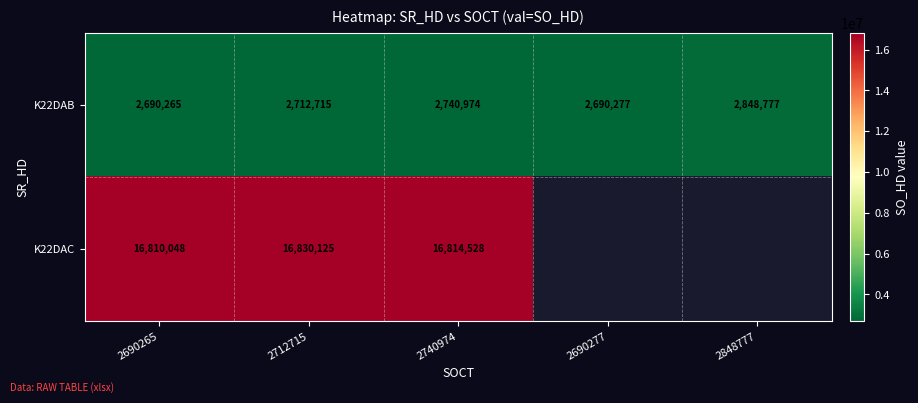

The K22DAB series shows 882674.3 at 2712715. True or false?

False